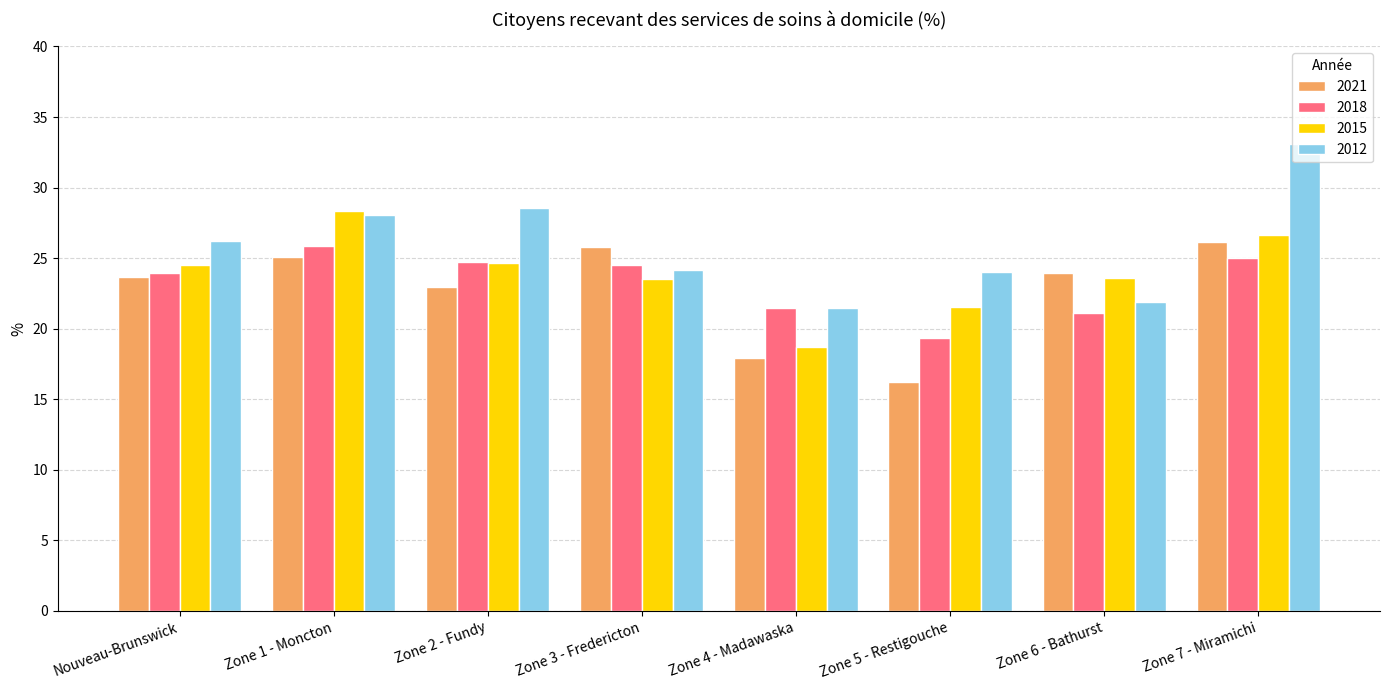

What is the sum of the 2018 values at Zone 4 - Madawaska and Nouveau-Brunswick?

45.4